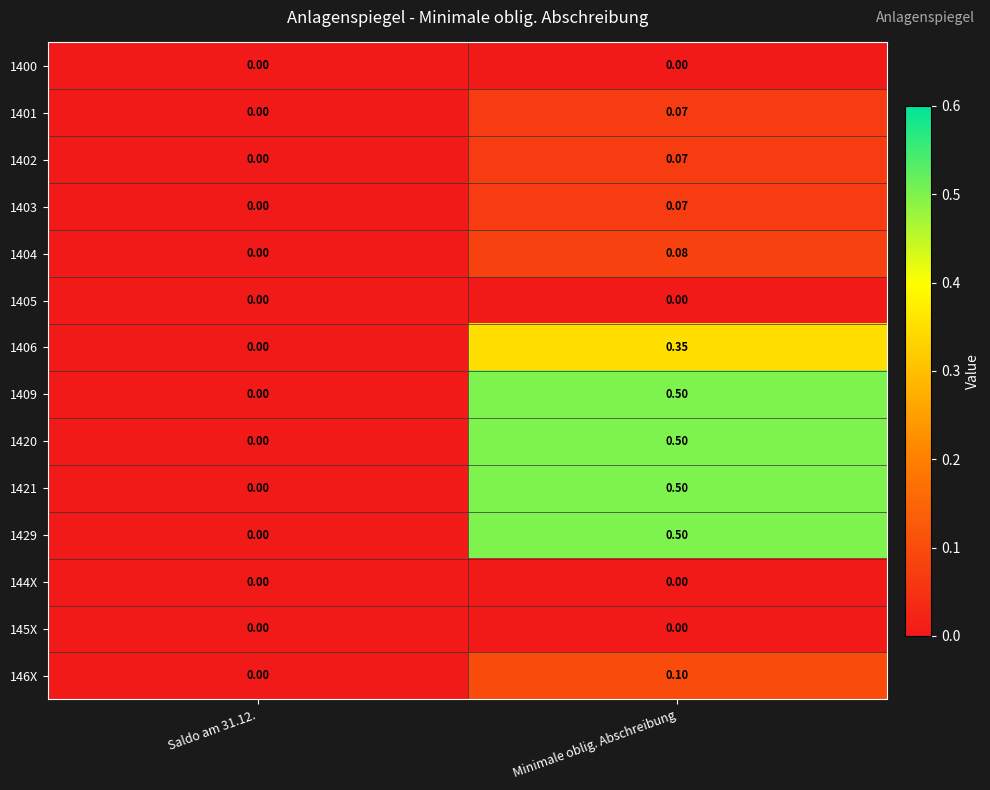

Which category has the highest value in the 1404 series?

Minimale oblig. Abschreibung